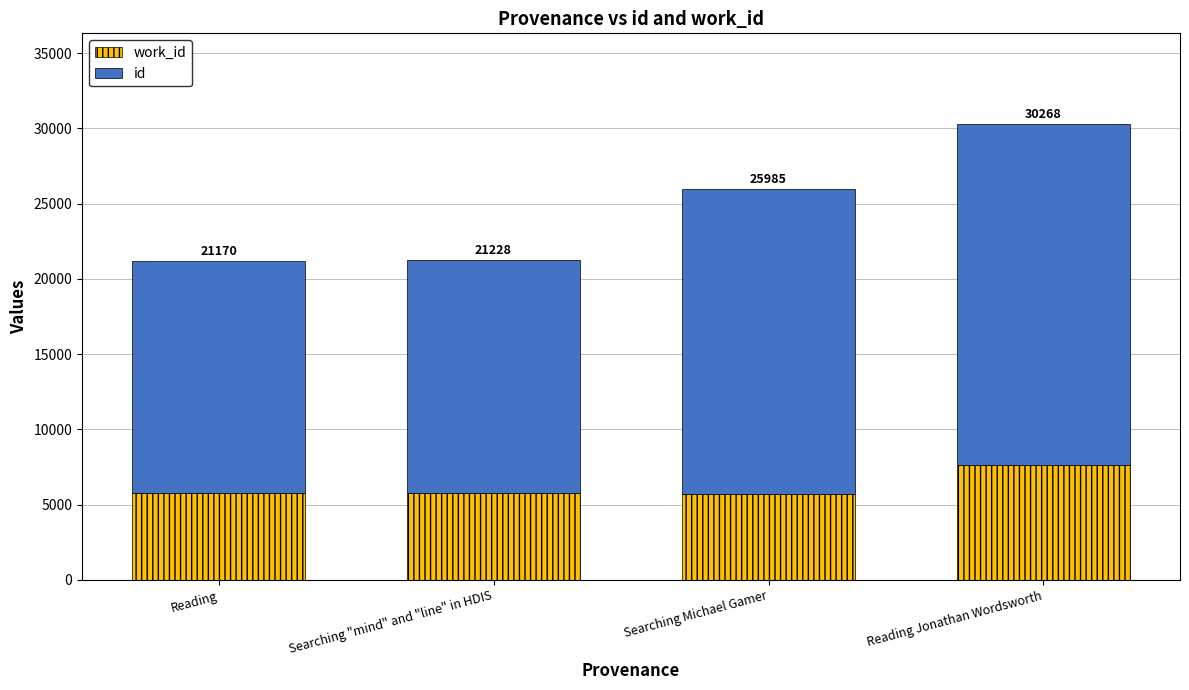

At which label does id first exceed 20249?

Reading Jonathan Wordsworth